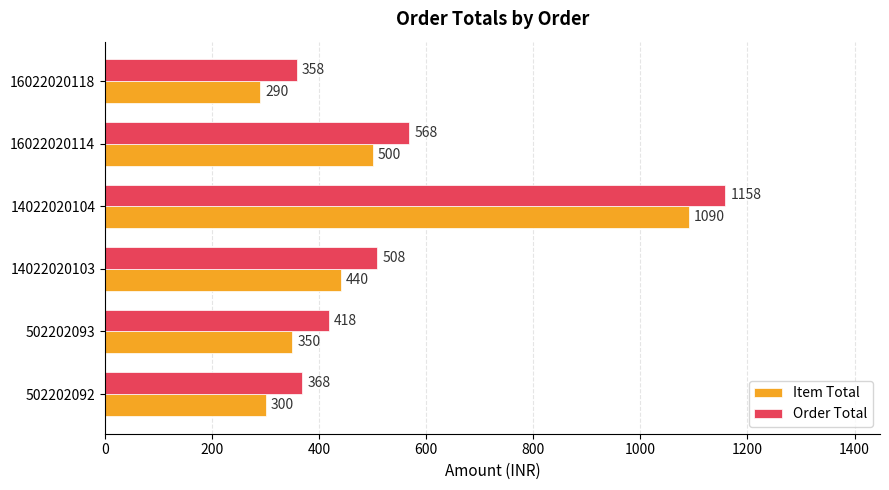

At which category does the chart reach its peak across all series?

14022020104